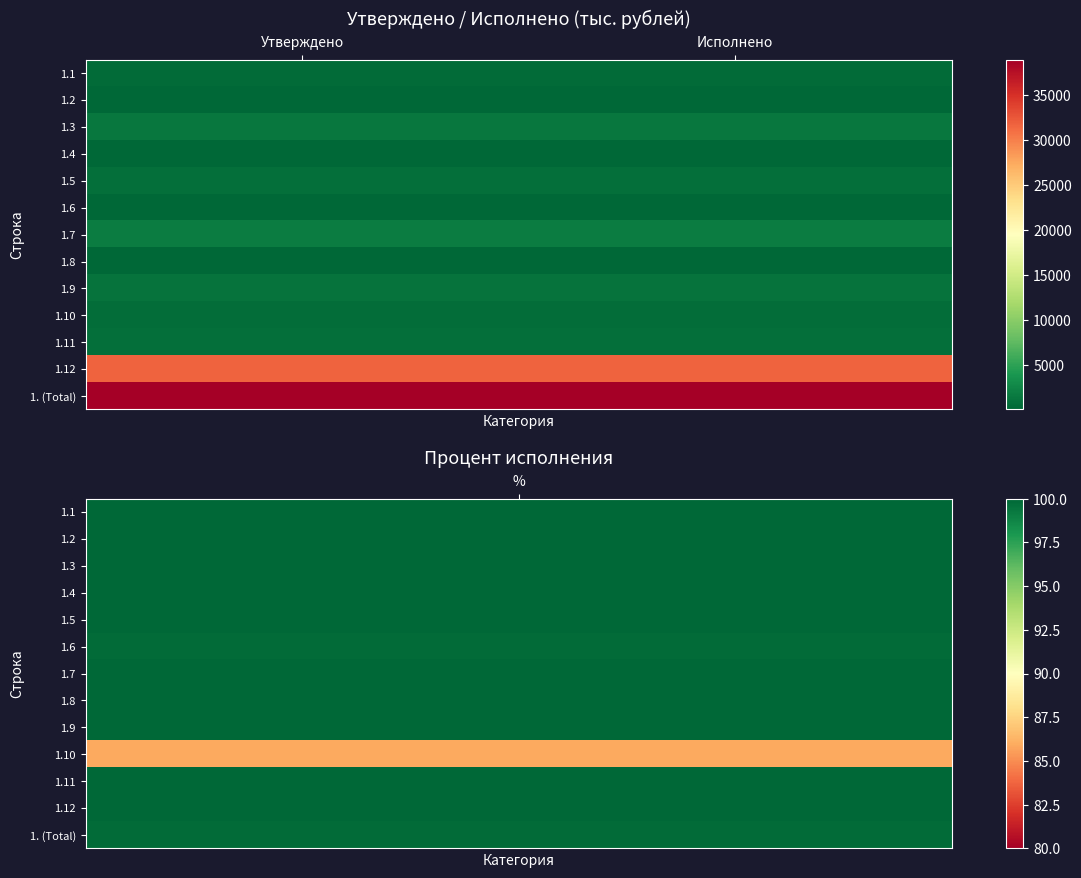

At how many categories does at least one series exceed 29392?

2